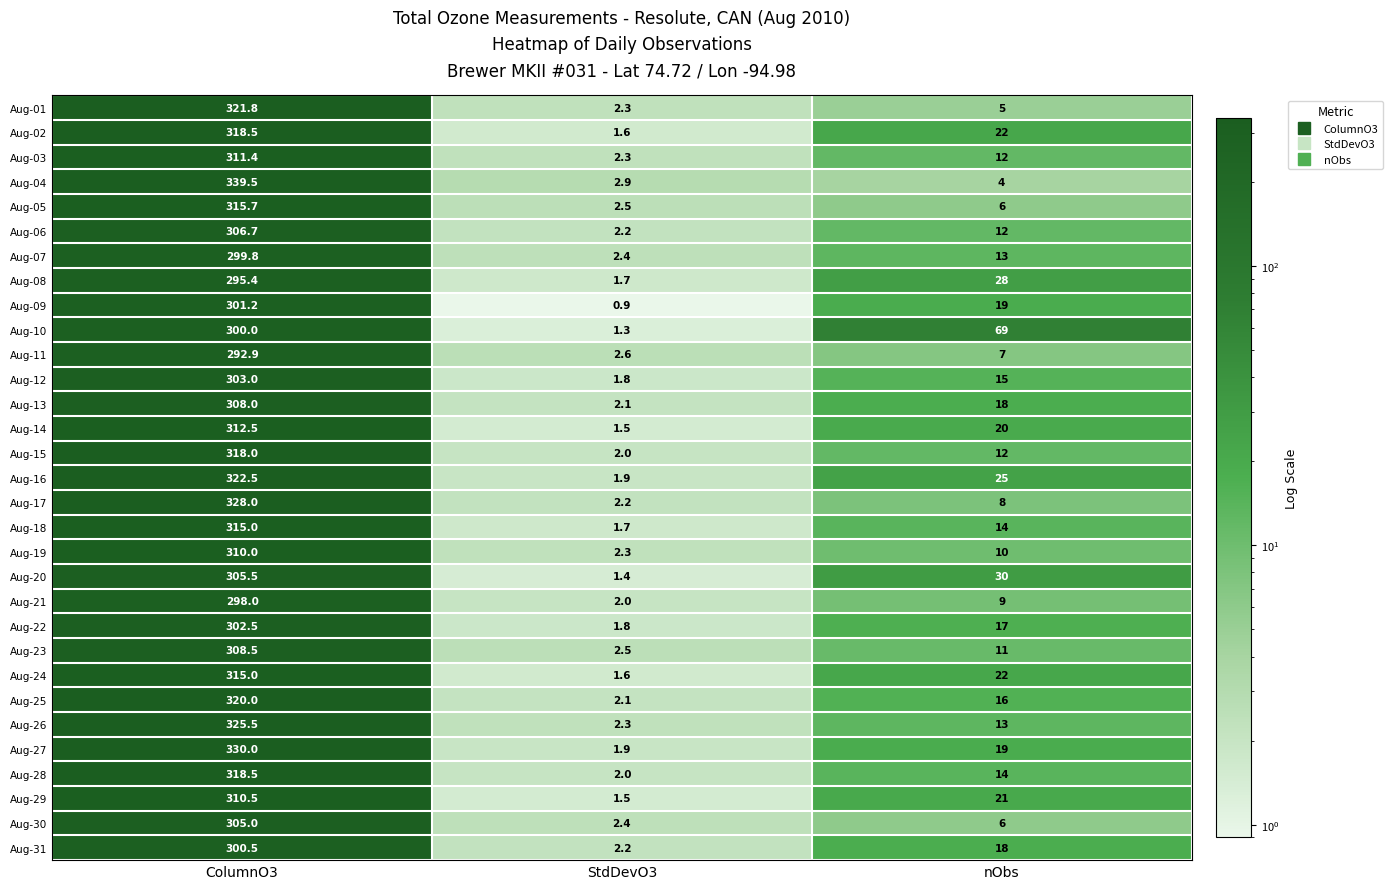

Is it true that Aug-22 equals 17.0 at nObs?

True